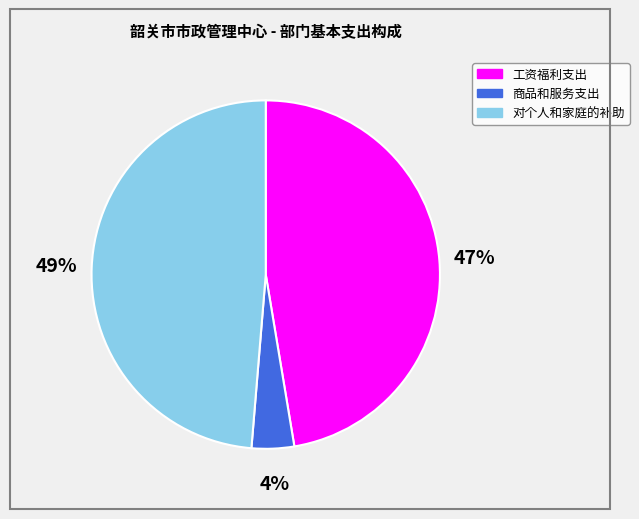

Is the sum of 商品和服务支出 and 工资福利支出 greater than half?

Yes